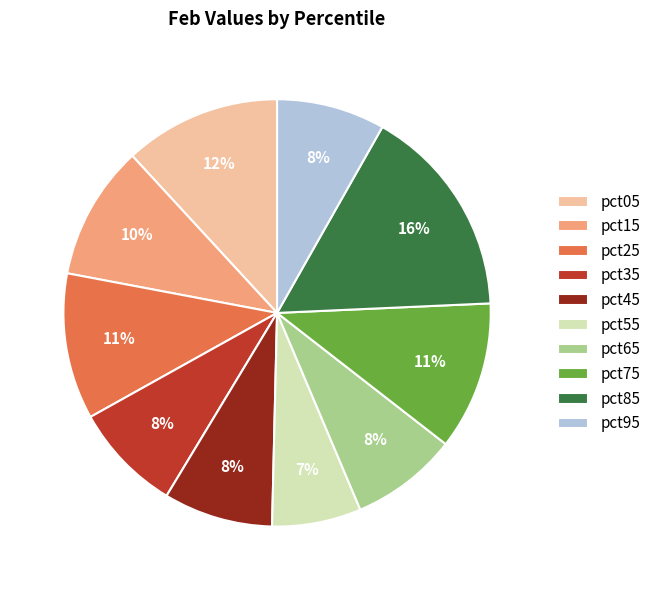

Is it true that pct05 is 12% of the pie?

True